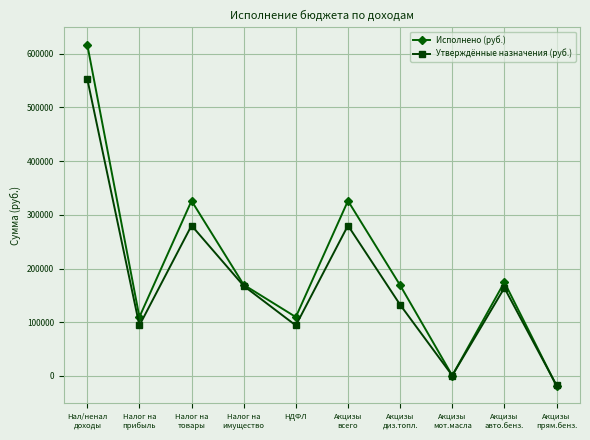

Is this an area chart (filled region under the line)?

No